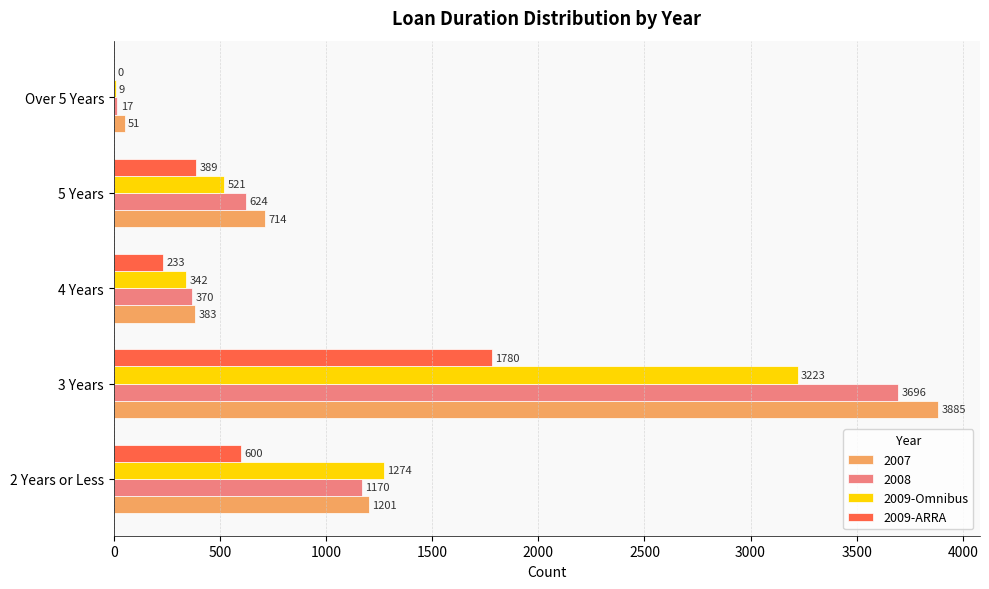

What is the maximum value shown in the chart?

3885